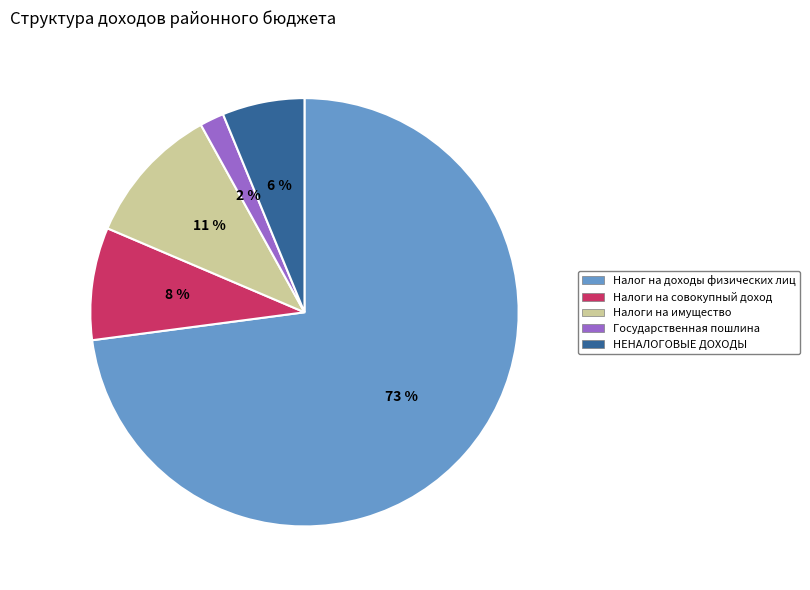

Which has a higher value, Налог на доходы физических лиц or НЕНАЛОГОВЫЕ ДОХОДЫ?

Налог на доходы физических лиц